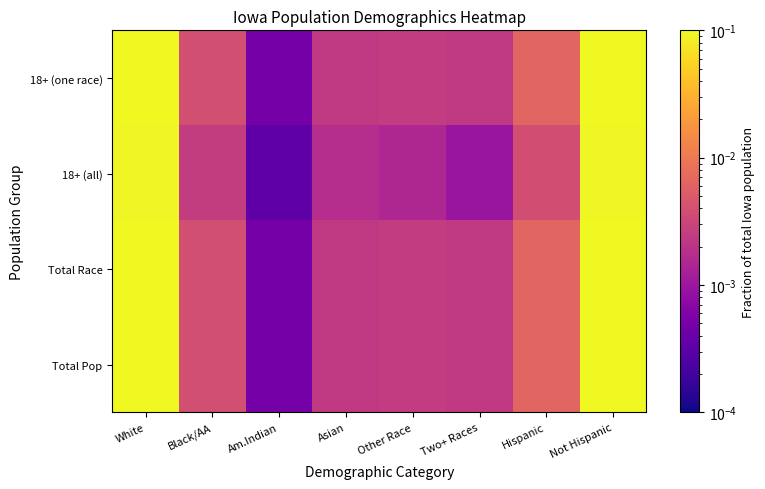

Reading right to left, transcribe all the data shown in this chart.

18+ (one race): Not Hispanic=0.1	Hispanic=0.0	Two+ Races=0.0	Other Race=0.0	Asian=0.0	Am.Indian=0.0	Black/AA=0.0	White=0.1
18+ (all): Not Hispanic=0.1	Hispanic=0.0	Two+ Races=0.0	Other Race=0.0	Asian=0.0	Am.Indian=0.0	Black/AA=0.0	White=0.1
Total Race: Not Hispanic=0.1	Hispanic=0.0	Two+ Races=0.0	Other Race=0.0	Asian=0.0	Am.Indian=0.0	Black/AA=0.0	White=0.1
Total Pop: Not Hispanic=0.1	Hispanic=0.0	Two+ Races=0.0	Other Race=0.0	Asian=0.0	Am.Indian=0.0	Black/AA=0.0	White=0.1